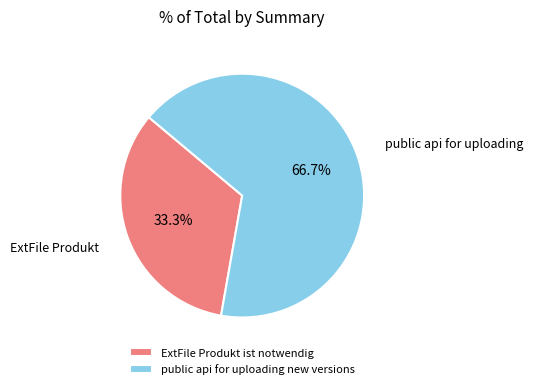

What percentage is the ExtFile Produkt ist notwendig slice, to the nearest percent?

33%